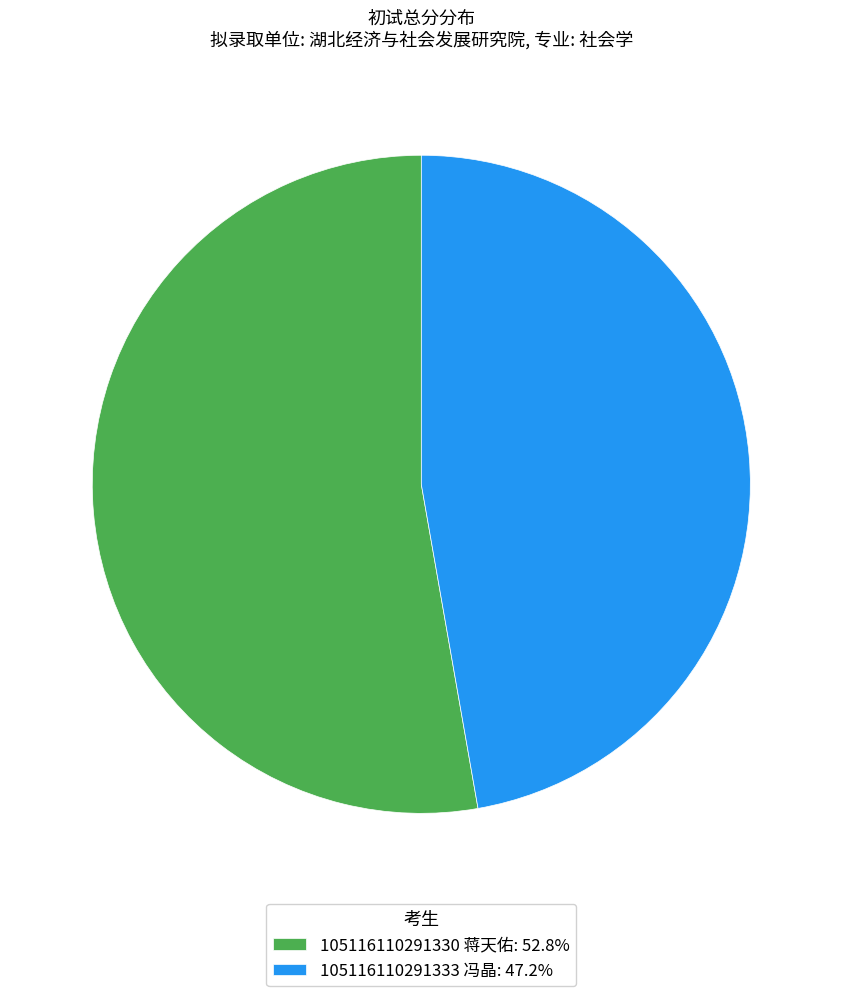

Does any single category account for the majority?

Yes